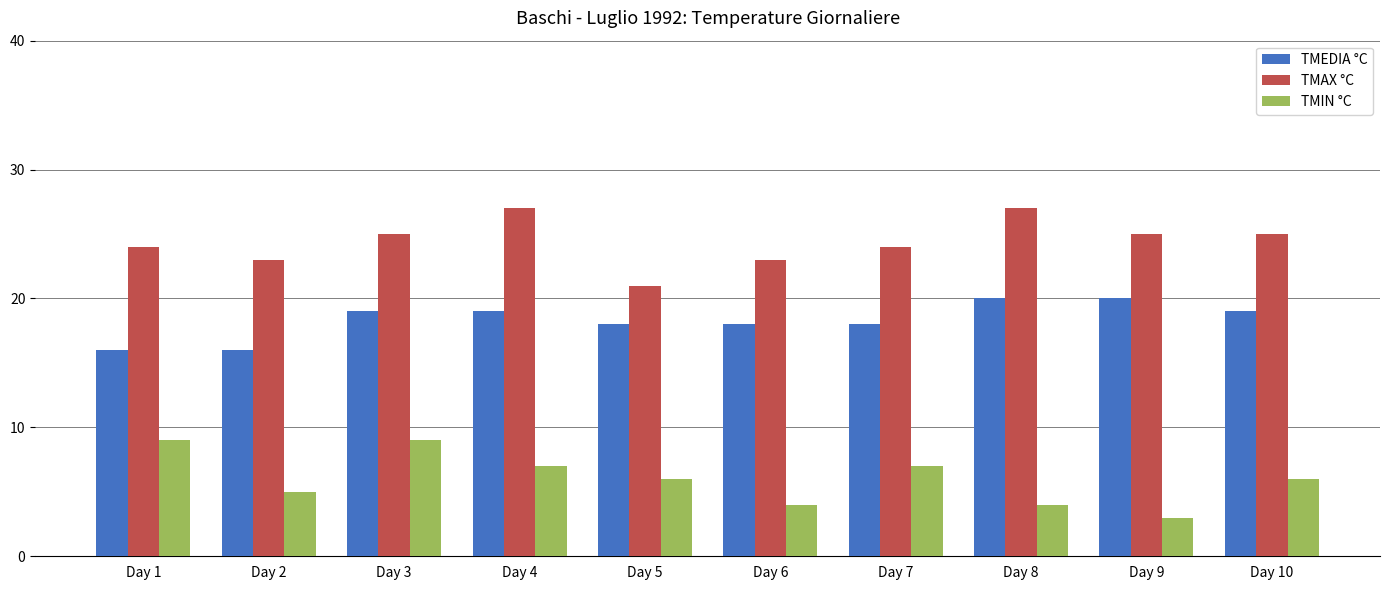

How many bars are there in total?

30